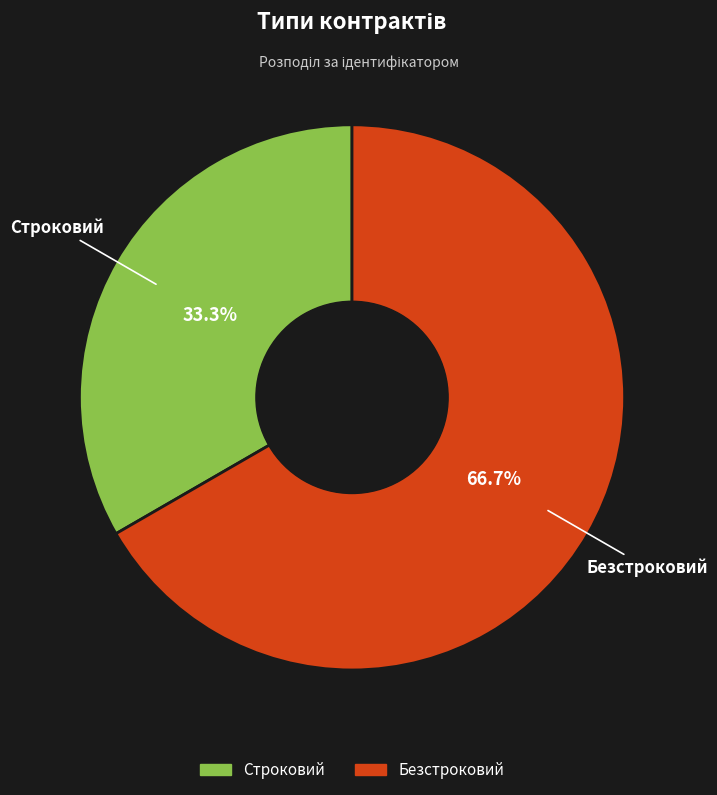

Which has a higher value, Строковий or Безстроковий?

Безстроковий